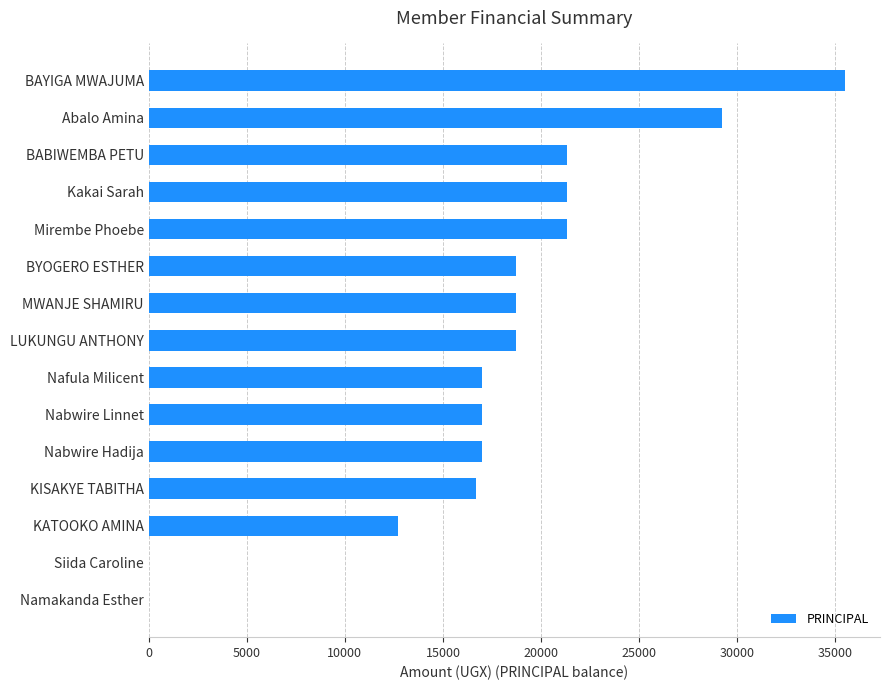

What is the change in value from Nafula Milicent to Mirembe Phoebe?

+4300